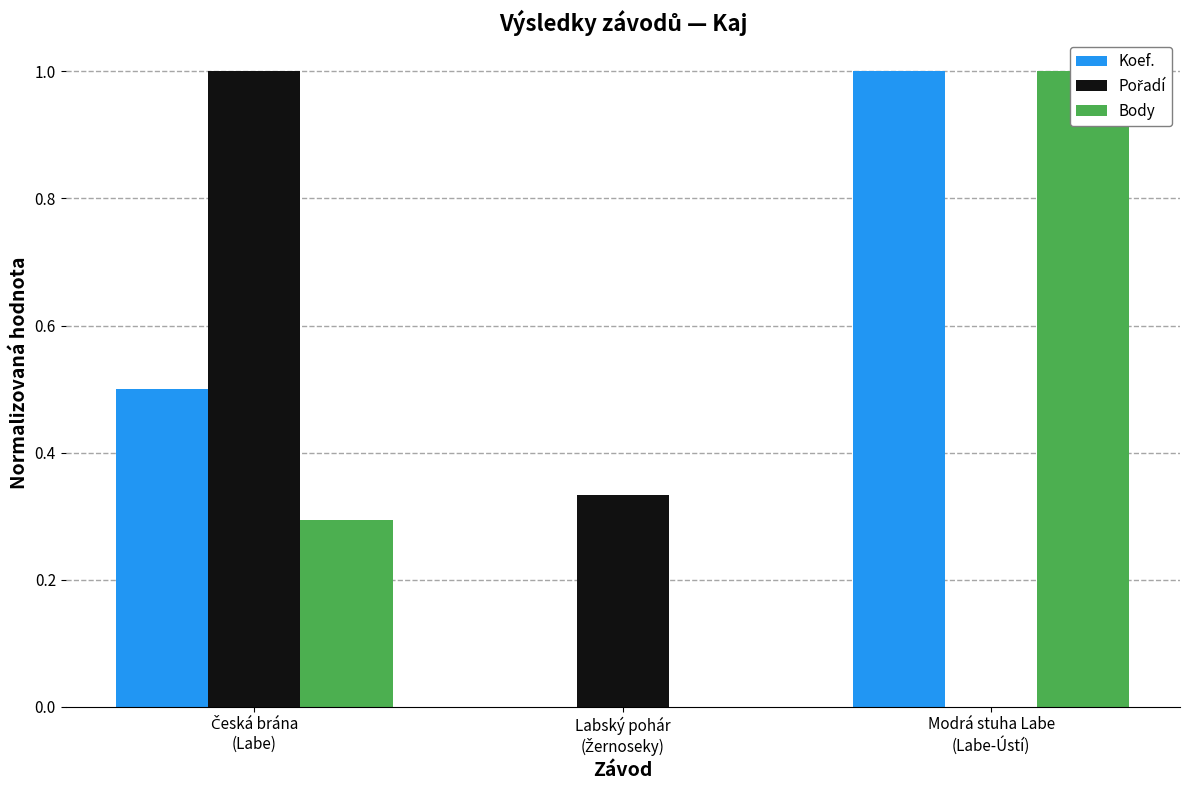

Read the Koef. value at Modrá stuha Labe
(Labe-Ústí).

1.0